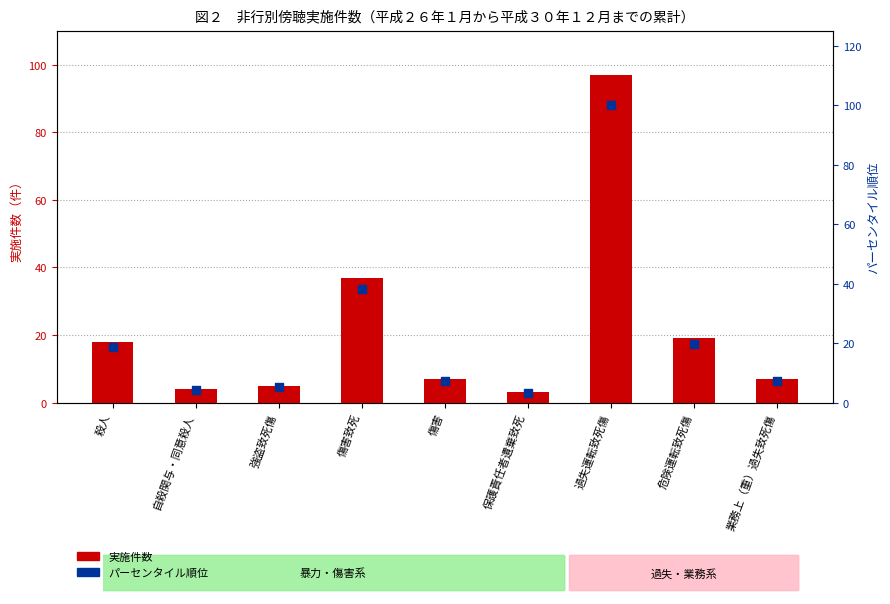

At which category is the sum across all series the highest?

過失運転致死傷